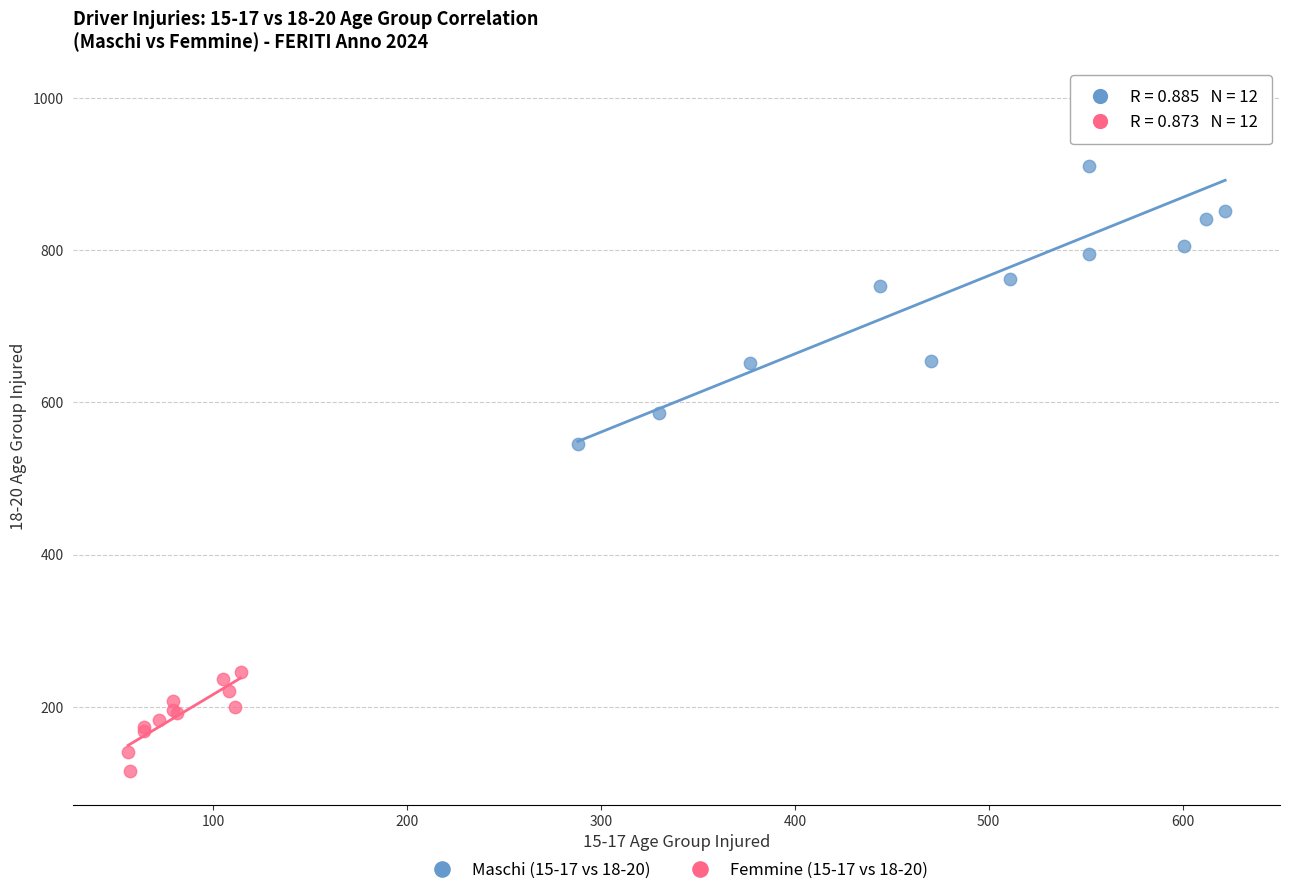

Which series reaches the minimum Y coordinate?

Femmine (15-17 vs 18-20)